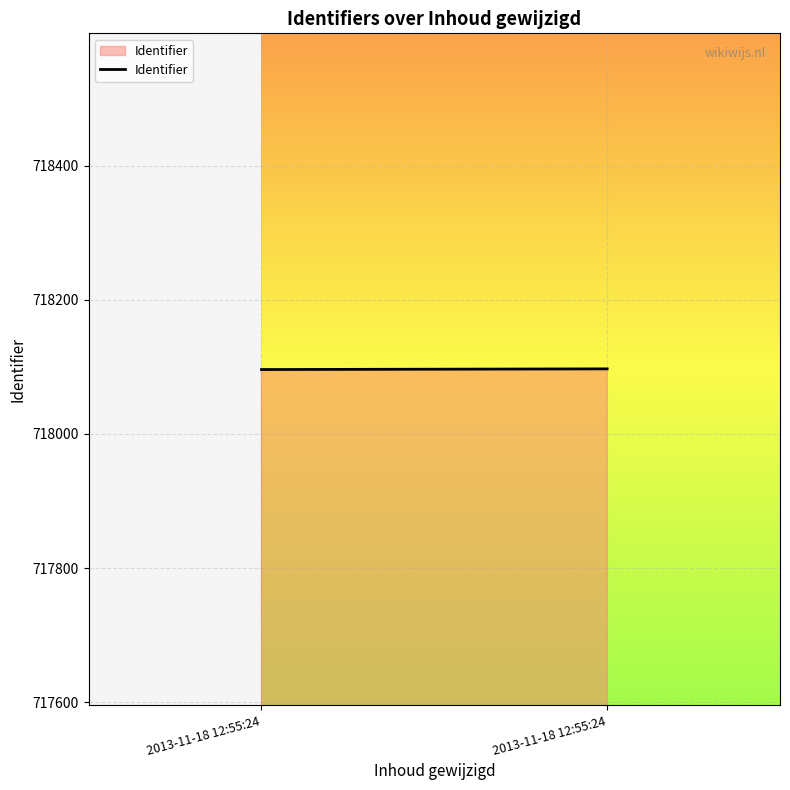

At which label is the value closest to 718096?

2013-11-18 12:55:24